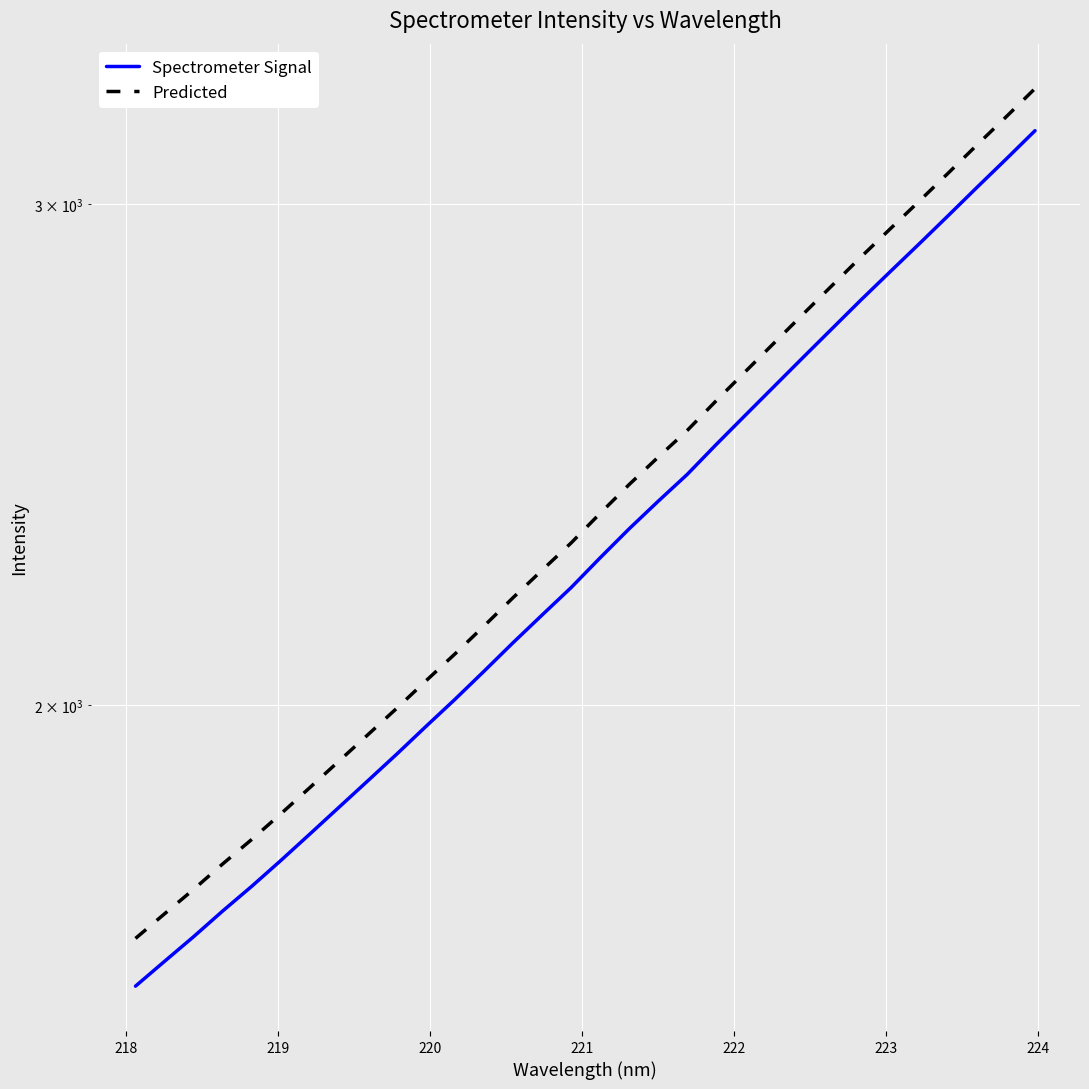

True or false: Spectrometer Signal and Predicted cross at least once.

False